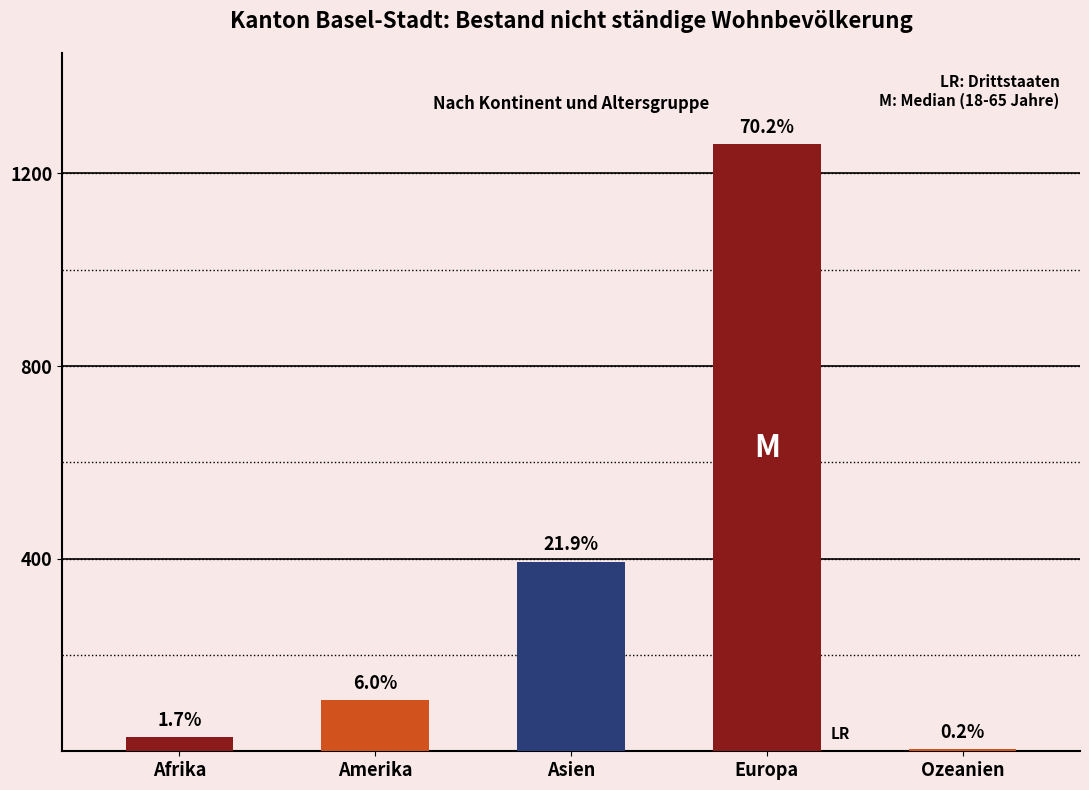

What is the smallest value displayed?

4